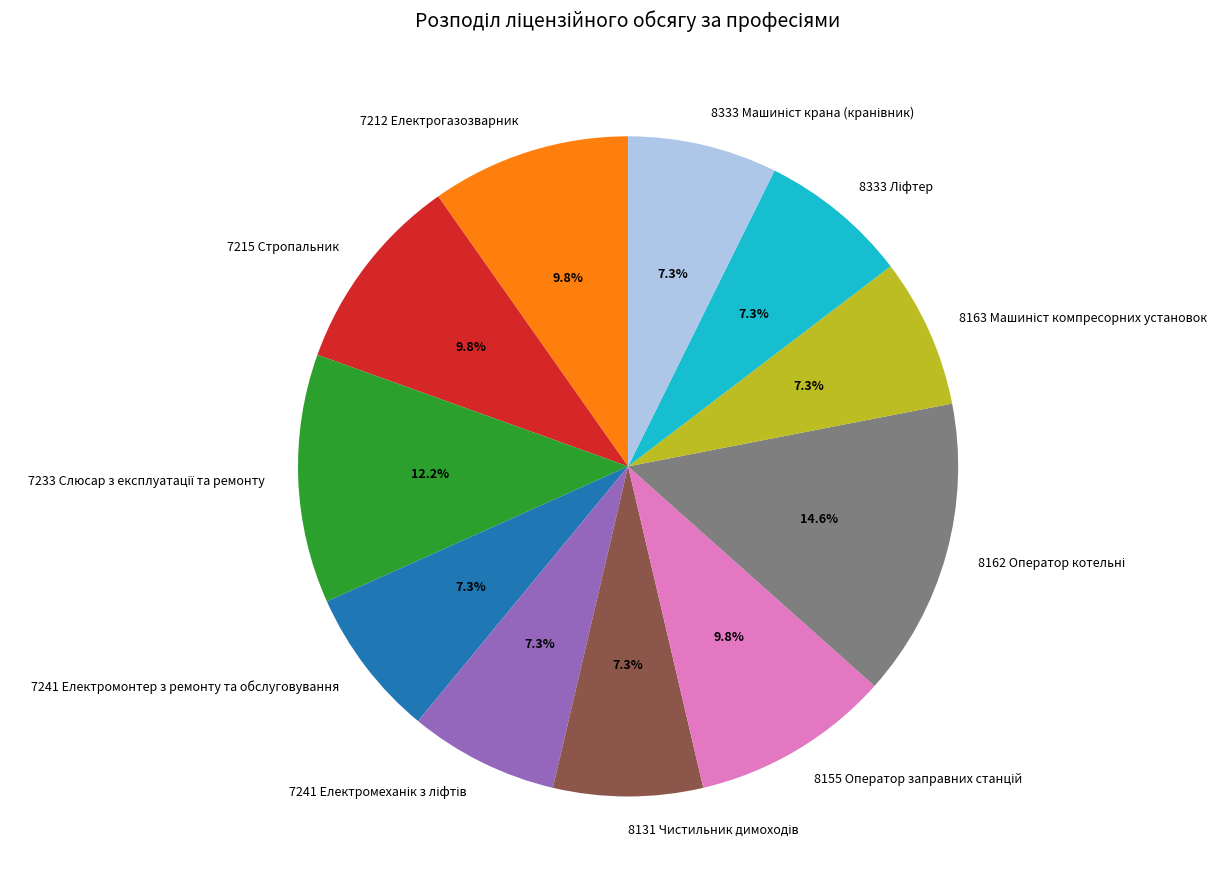

Is there any slice that represents more than half of the pie?

No